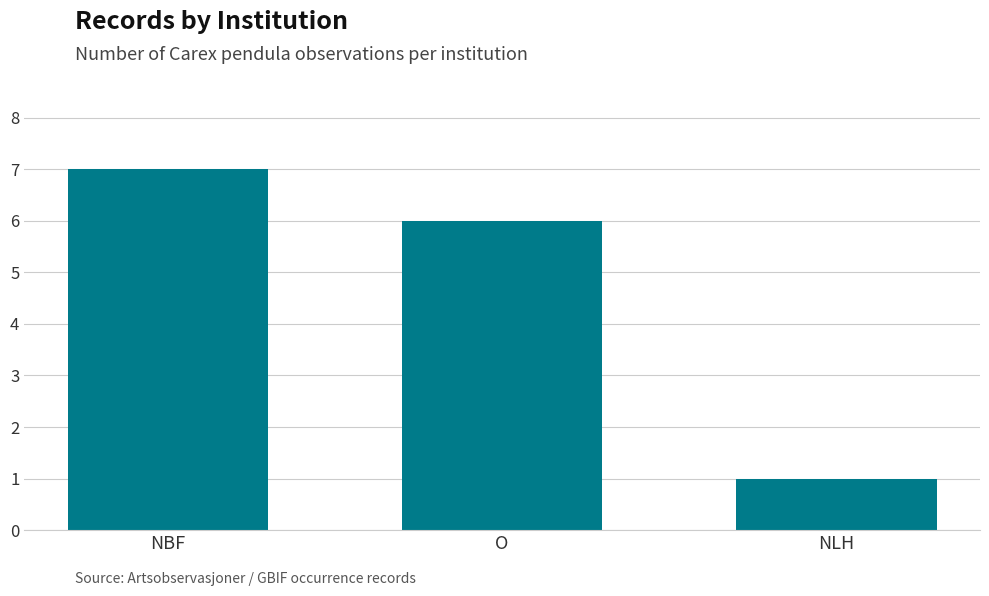

Where does the data first go above 6?

NBF